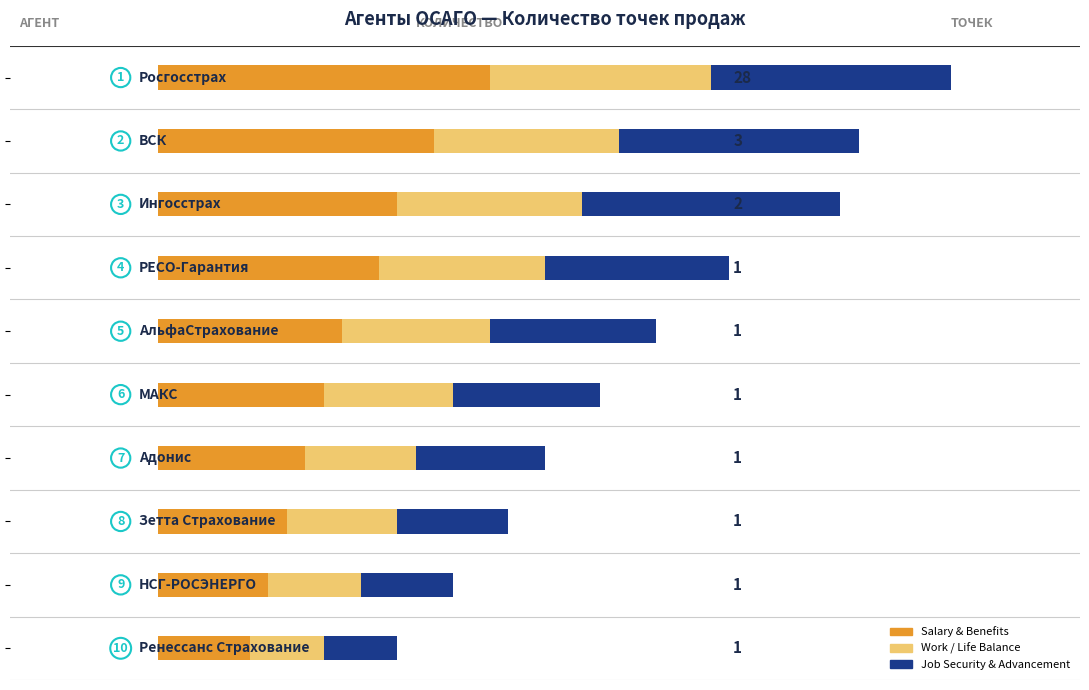

How many Job Security & Advancement values are between 6 and 13?

7